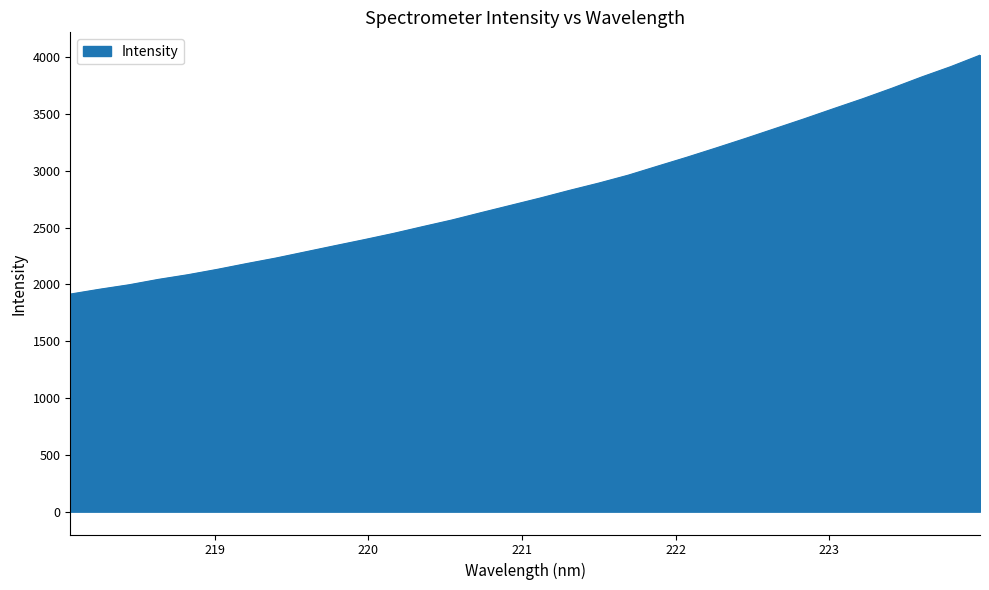

What is the greatest value displayed?

4016.6